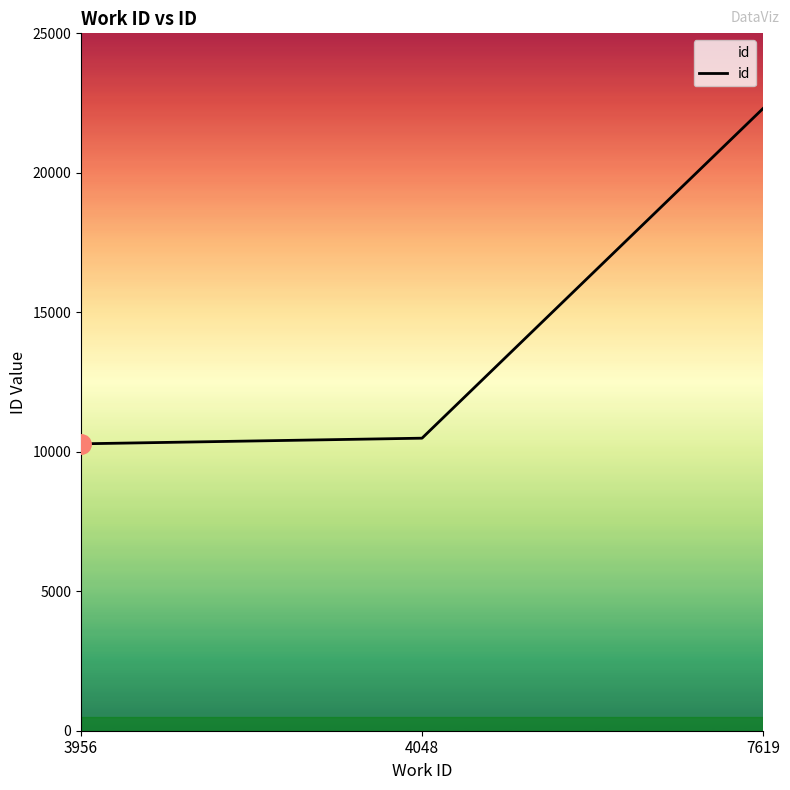

Is this an area chart (filled region under the line)?

No